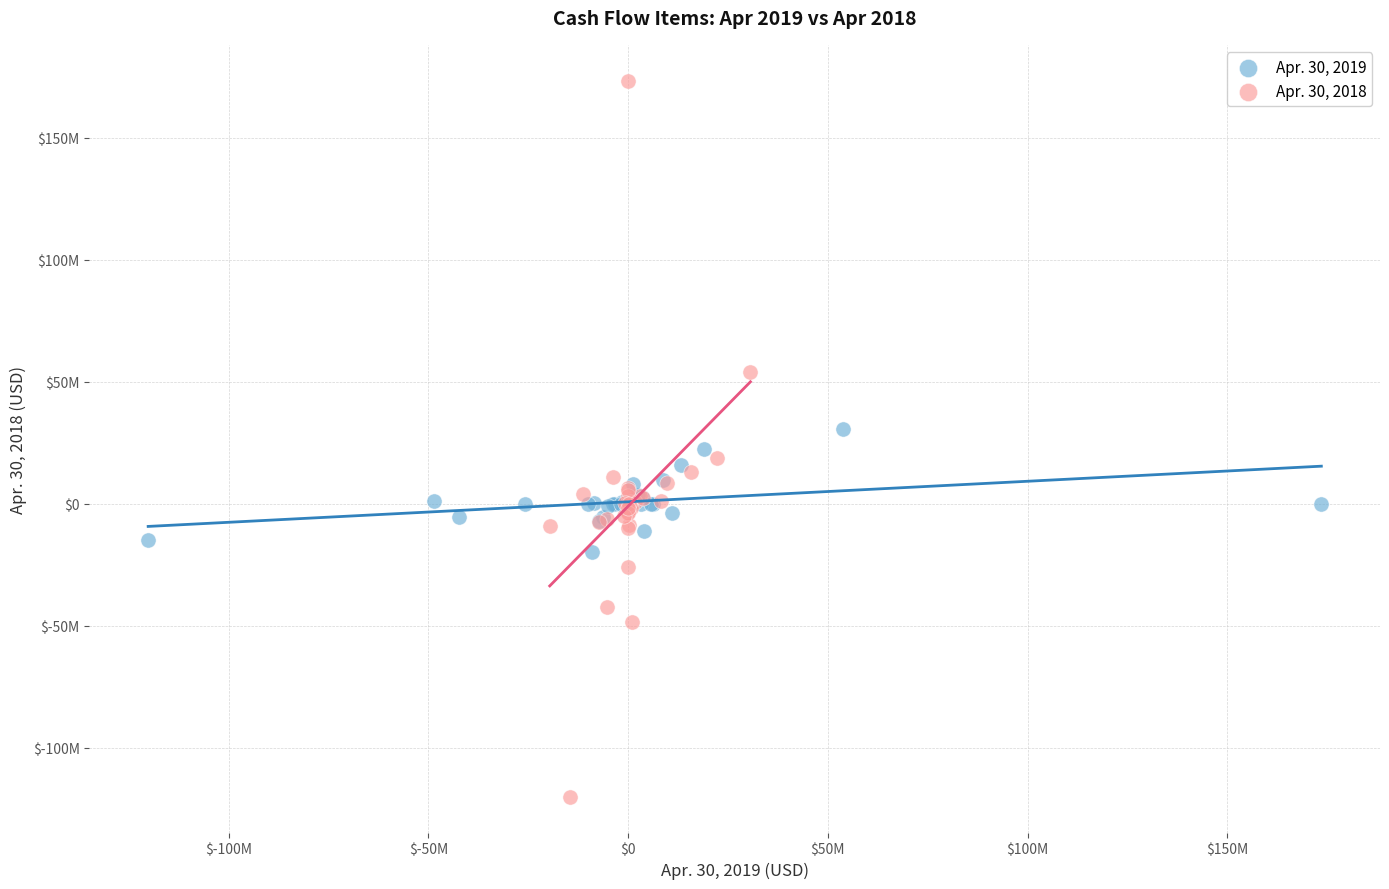

Which series reaches the maximum Y coordinate?

Apr. 30, 2018